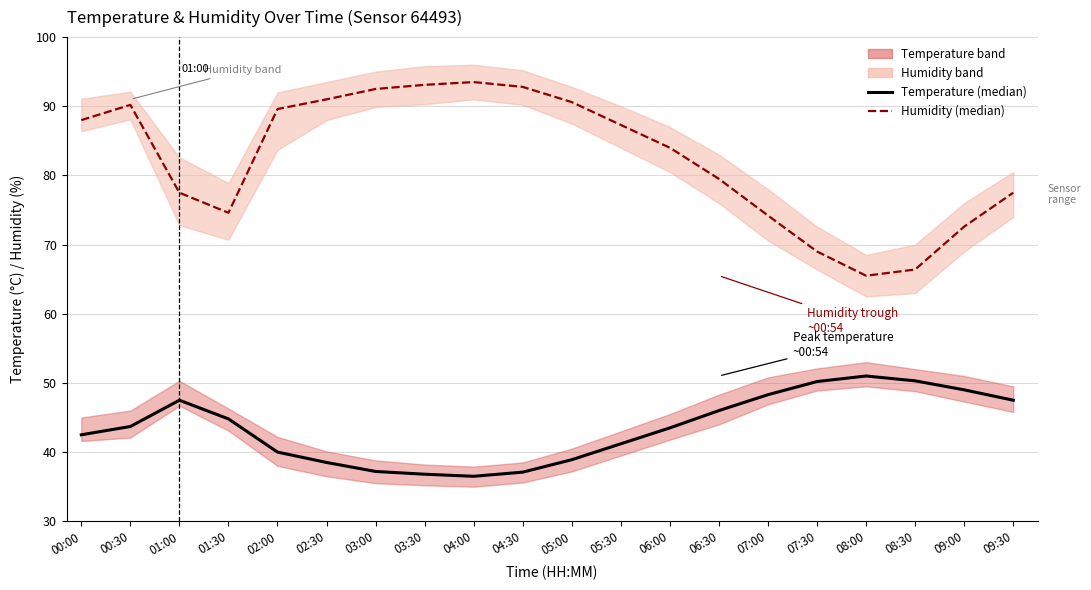

Is it true that humidity (median) equals 114.2 at 06:00?

False